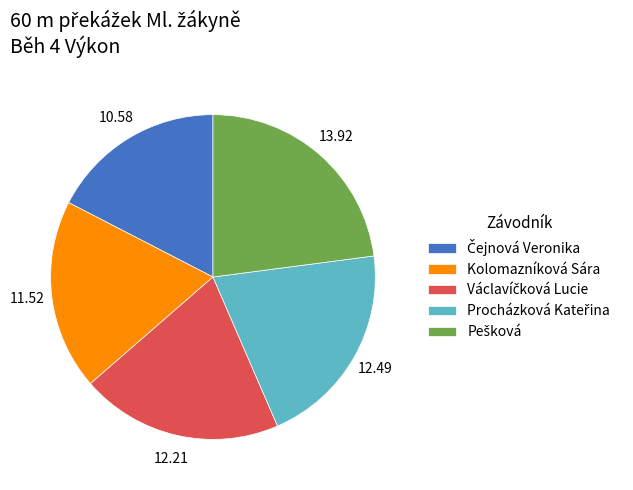

Is there a majority slice in this chart?

No